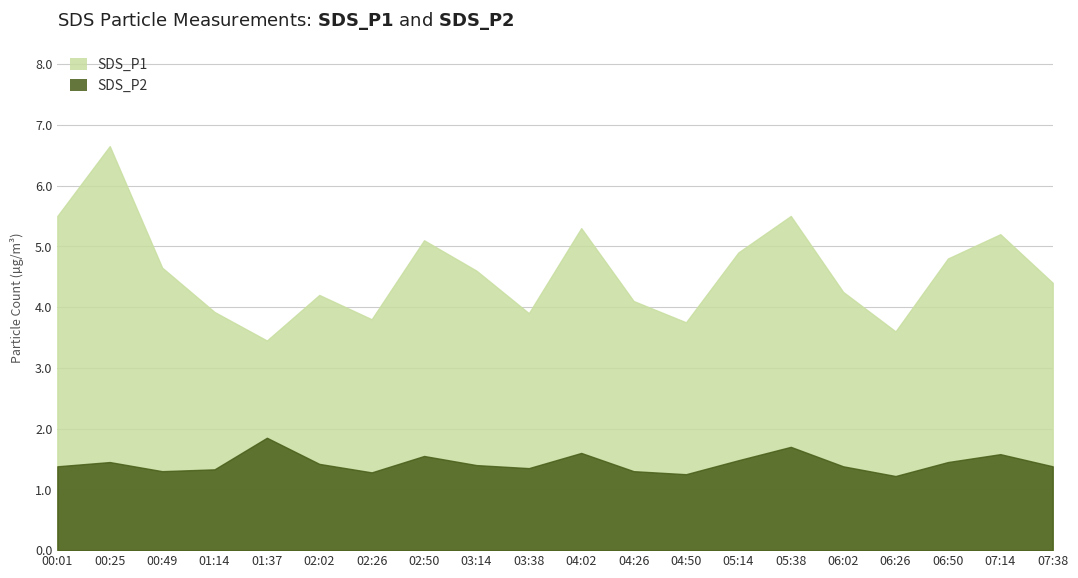

Which has a higher value, 02:50 or 05:38?

05:38